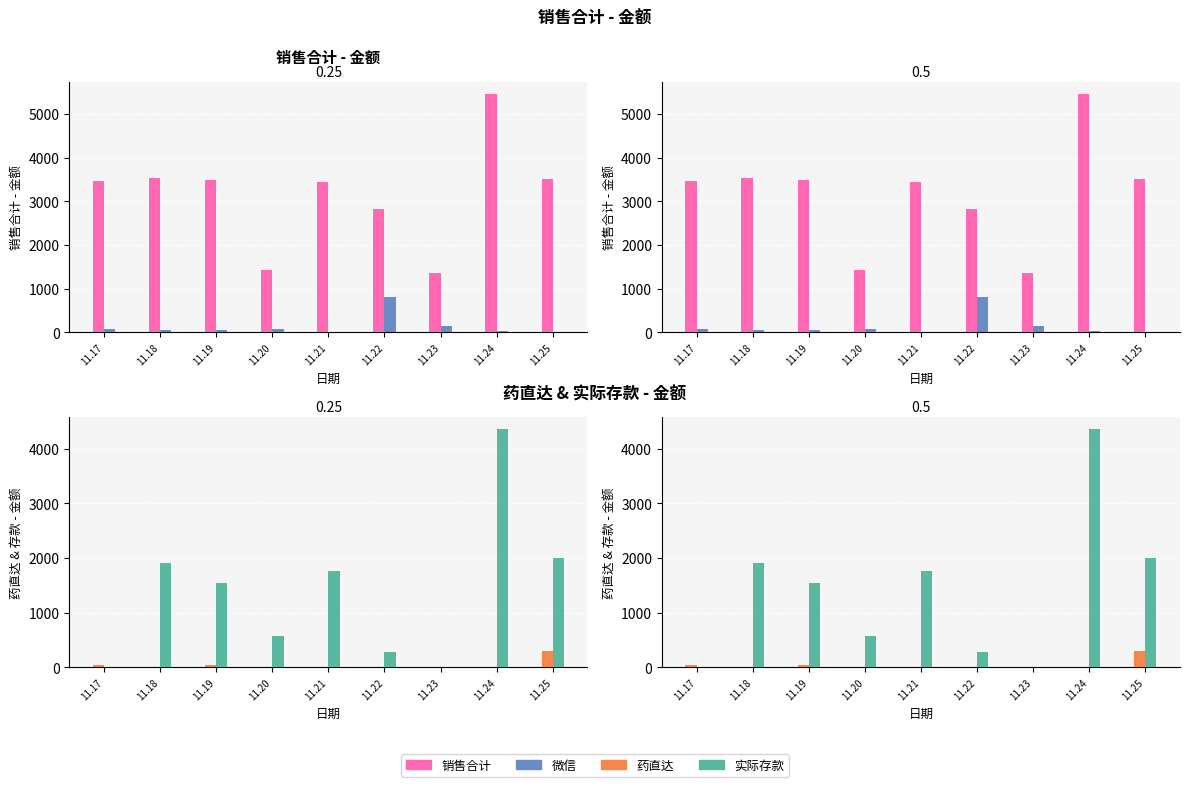

What is the sum of the 销售合计 values at 11.18 and 11.24?

8998.0